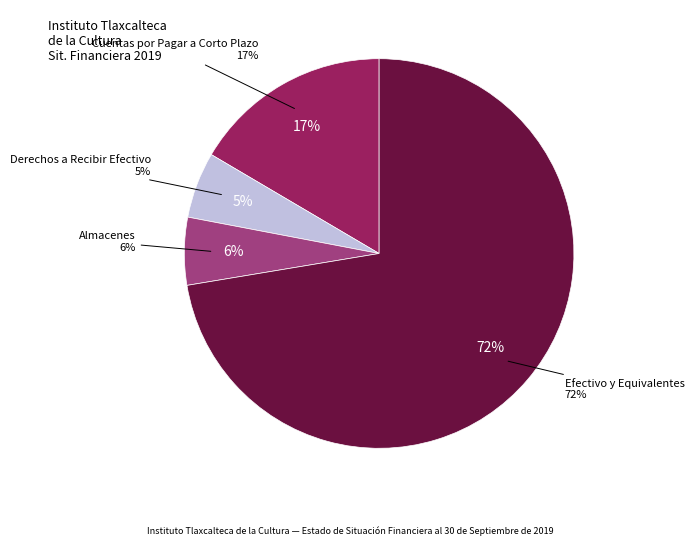

To the nearest percent, what portion does Almacenes represent?

6%